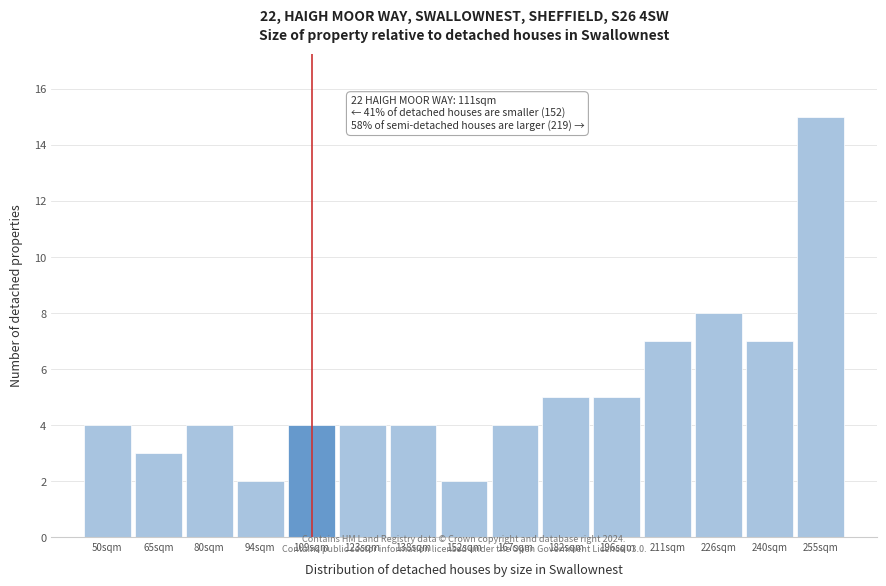

Over which range of the x-axis is the bar tallest?

247.4 to 262.0